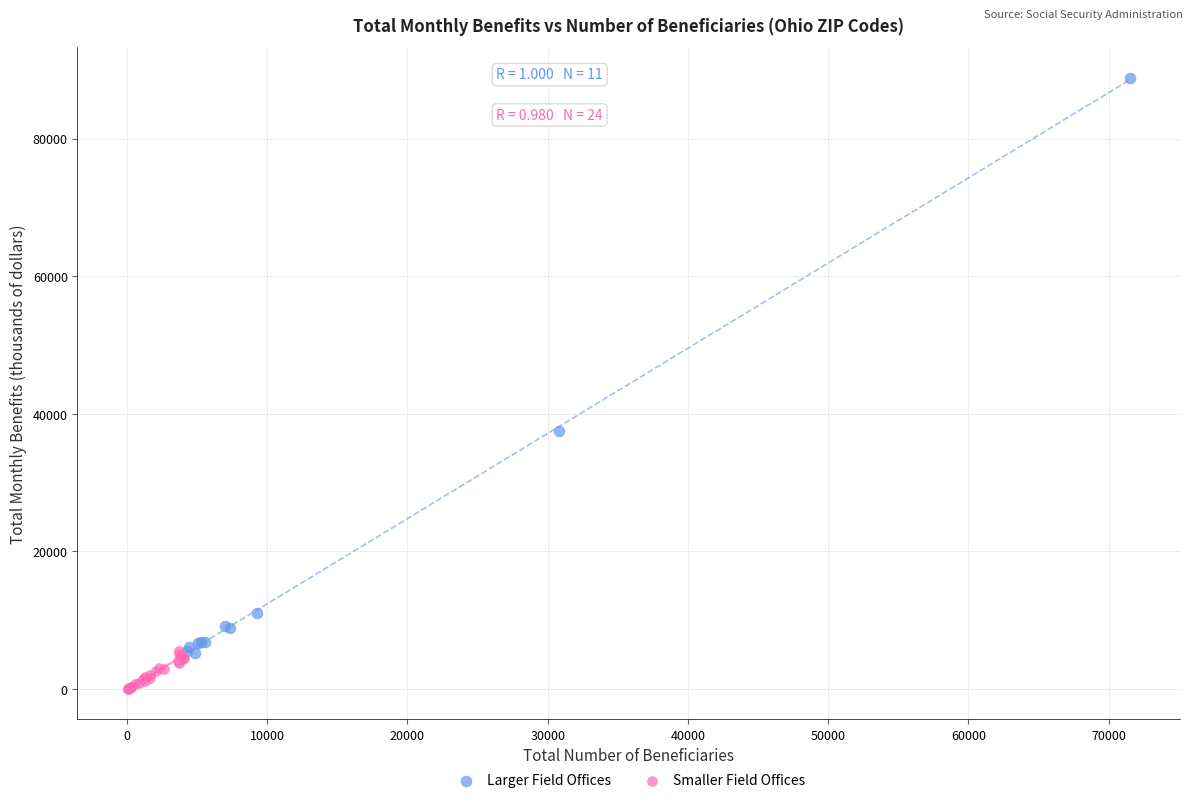

Which series has the widest spread of Y values?

Larger Field Offices